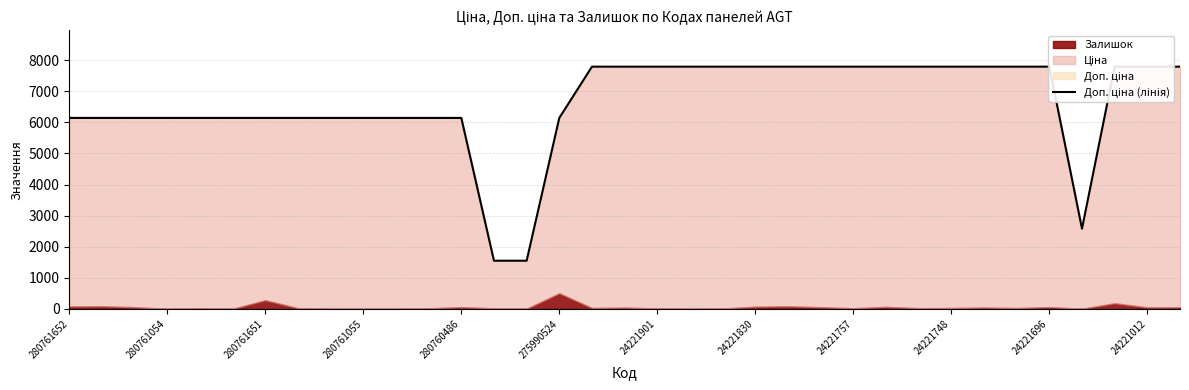

Approximately how many times larger is the value at 16 compared to 34?

1.0